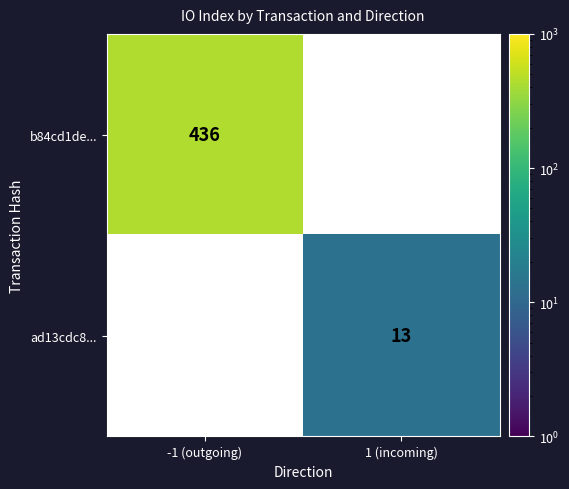

True or false: ad13cdc8... has a value of 13 at 1 (incoming).

True